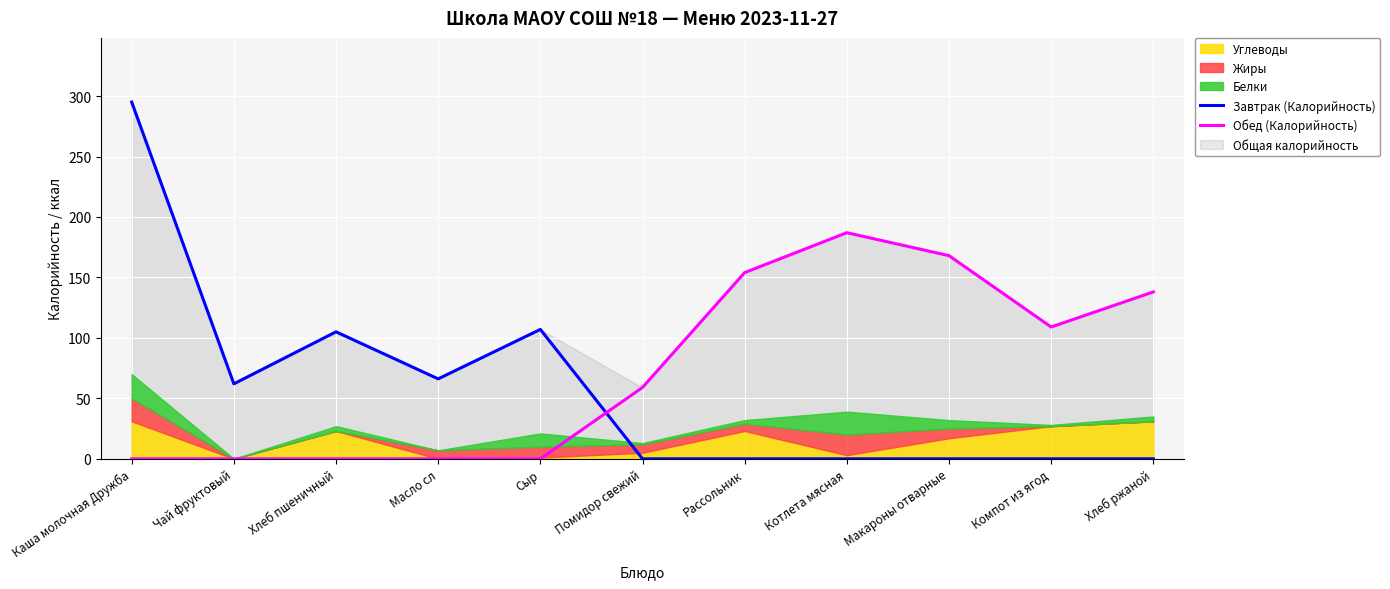

At which category does the chart reach its minimum across all series?

Помидор свежий